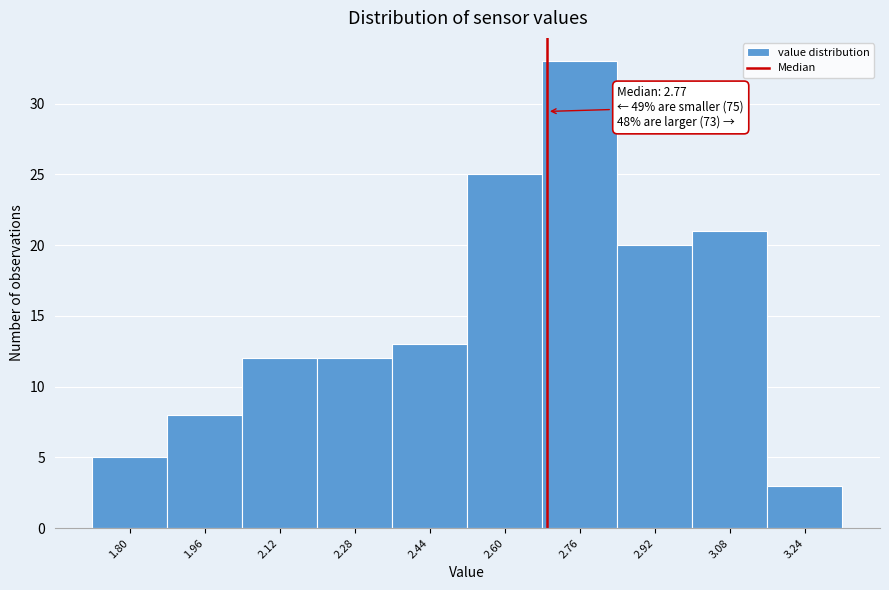

Reading right to left, transcribe all the data shown in this chart.

3.24=3	3.08=21	2.92=20	2.76=33	2.60=25	2.44=13	2.28=12	2.12=12	1.96=8	1.80=5